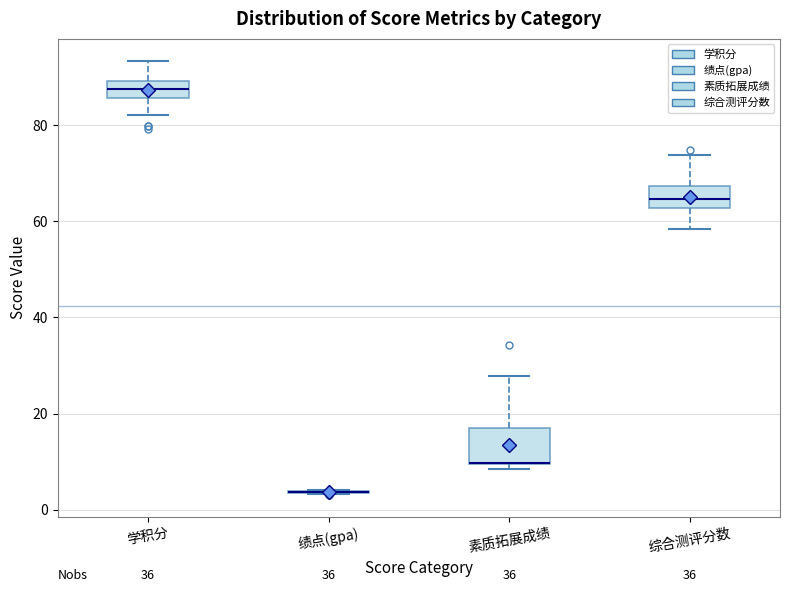

Reading left to right, read every box against the y-axis: the position of its median line, the range the box covers, and the ends of its whiskers. The values are not printed on the chart, so give them approximately, as read against the axis.

学积分: median 88, box 86 to 90, whiskers 82 to 94
绩点(gpa): box collapsed to a line at 4, whiskers 4 to 4
素质拓展成绩: median 10 (drawn on the box's lower edge), box 10 to 16, whiskers 8 to 28
综合测评分数: median 64, box 62 to 68, whiskers 58 to 74